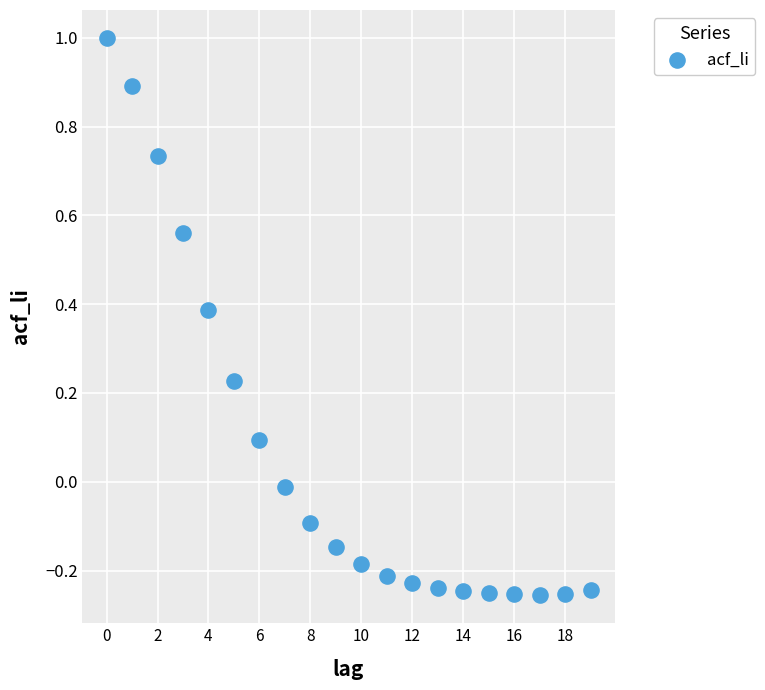

What is the range of Y values (max minus min)?

1.3